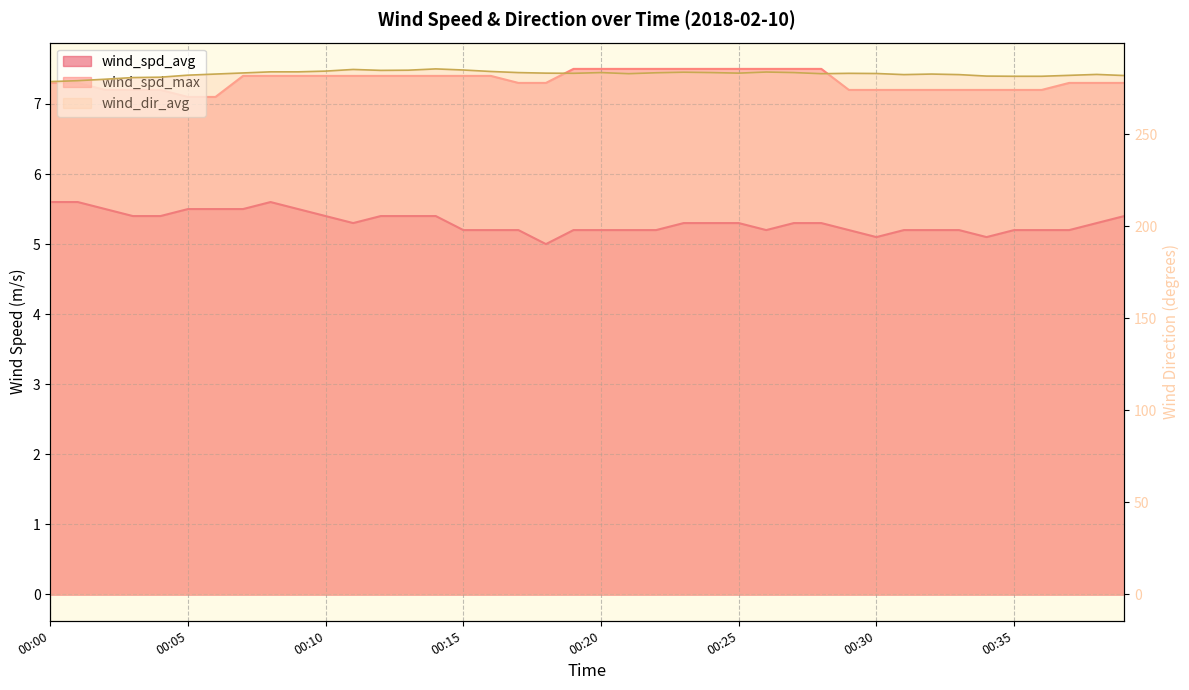

Reading left to right, extract all data points from this chart.

wind_spd_avg: 5.6	5.6	5.5	5.4	5.4	5.5	5.5	5.5	5.6	5.5	5.4	5.3	5.4	5.4	5.4	5.2	5.2	5.2	5.0	5.2	5.2	5.2	5.2	5.3	5.3	5.3	5.2	5.3	5.3	5.2	5.1	5.2	5.2	5.2	5.1	5.2	5.2	5.2	5.3	5.4
wind_spd_max: 7.3	7.3	7.2	7.2	7.2	7.1	7.1	7.4	7.4	7.4	7.4	7.4	7.4	7.4	7.4	7.4	7.4	7.3	7.3	7.5	7.5	7.5	7.5	7.5	7.5	7.5	7.5	7.5	7.5	7.2	7.2	7.2	7.2	7.2	7.2	7.2	7.2	7.3	7.3	7.3
wind_dir_avg: 278.5	279.0	279.8	280.7	280.9	282.0	282.6	283.2	283.8	283.8	284.2	285.1	284.6	284.7	285.4	284.8	284.0	283.4	283.1	283.0	283.4	282.8	283.3	283.6	283.4	283.1	283.7	283.4	282.8	283.0	282.9	282.3	282.6	282.3	281.5	281.4	281.4	281.9	282.4	281.8